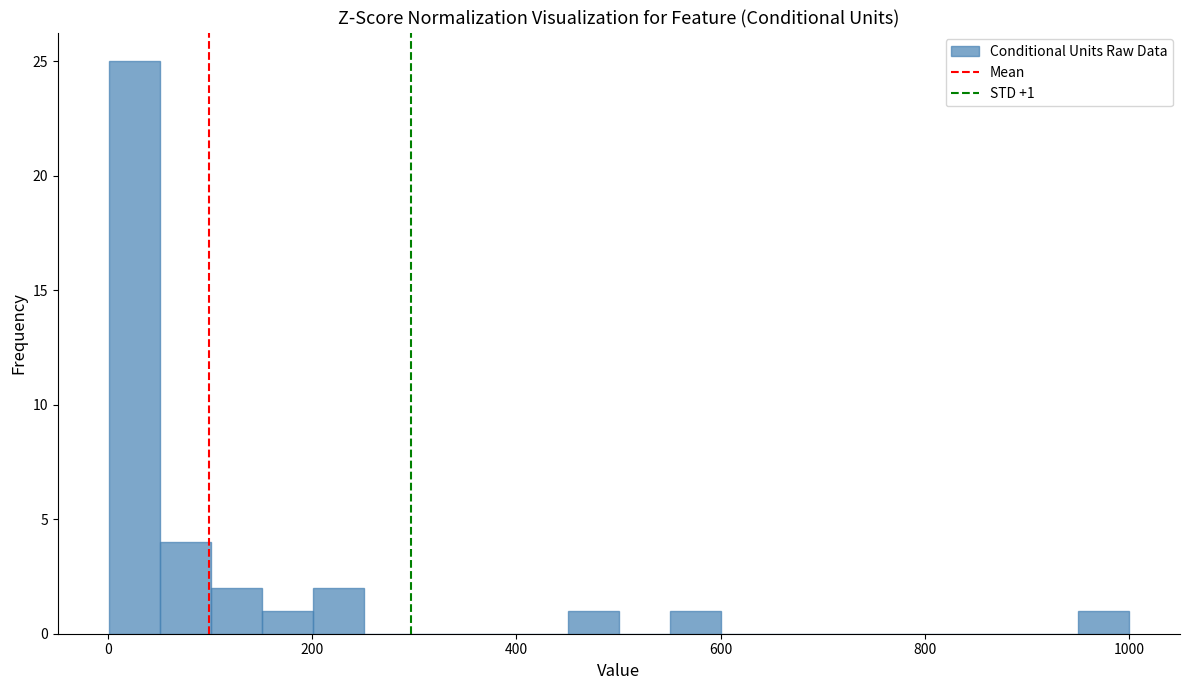

Read against the x-axis, roughly where is the centre of the tallest bar?

20